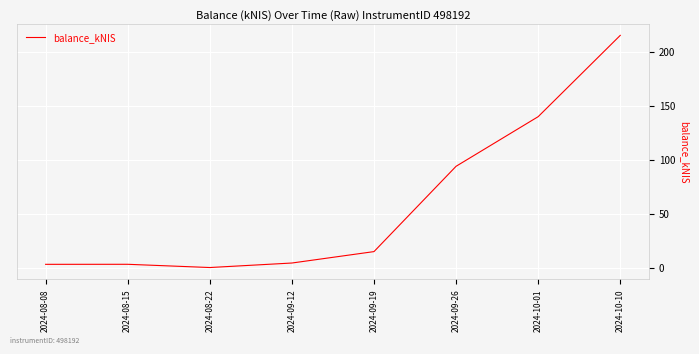

Approximately how many times larger is the value at 2024-10-10 compared to 2024-09-26?

2.3